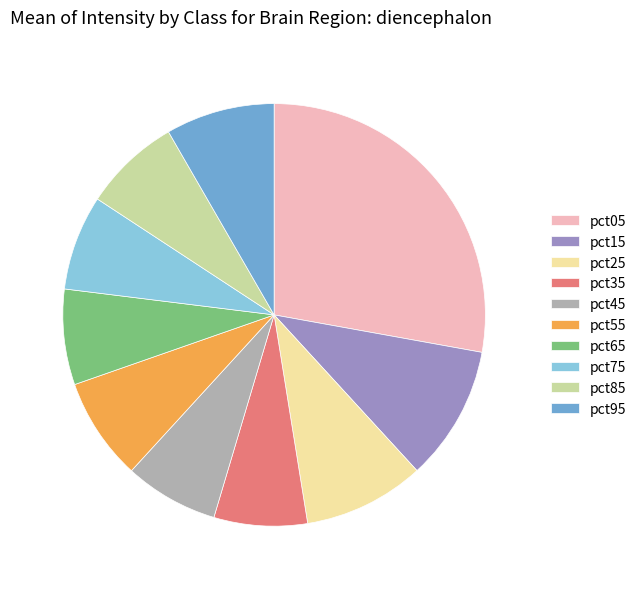

Is there any slice that represents more than half of the pie?

No